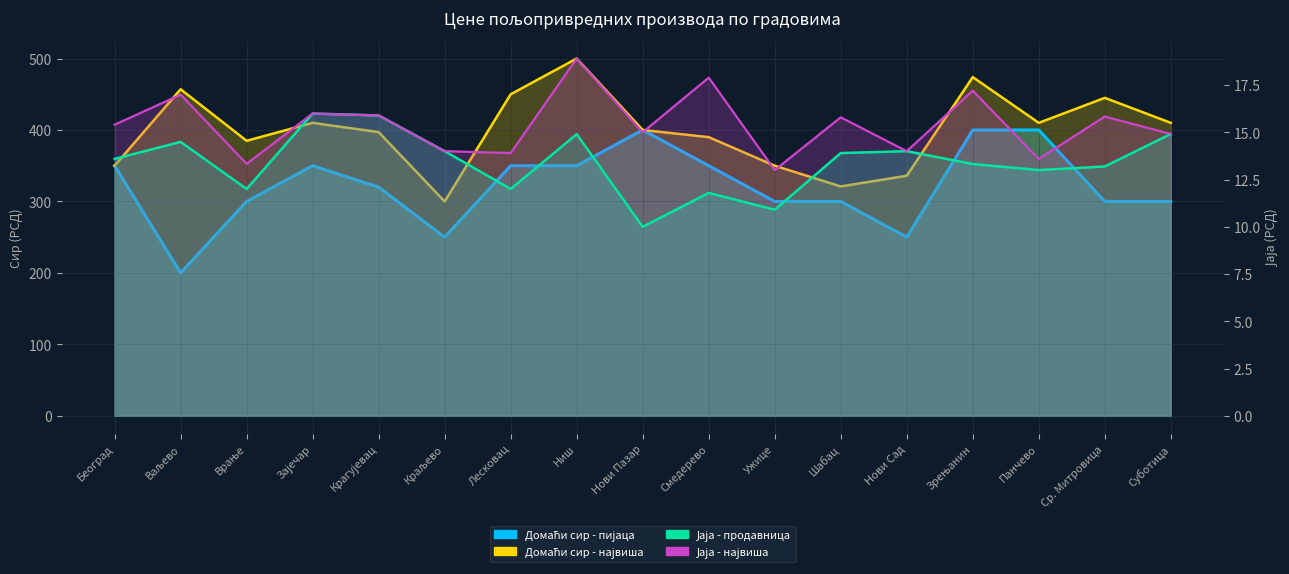

In Јаја - највиша, how many points are lower than both neighbors (excluding endpoints)?

6